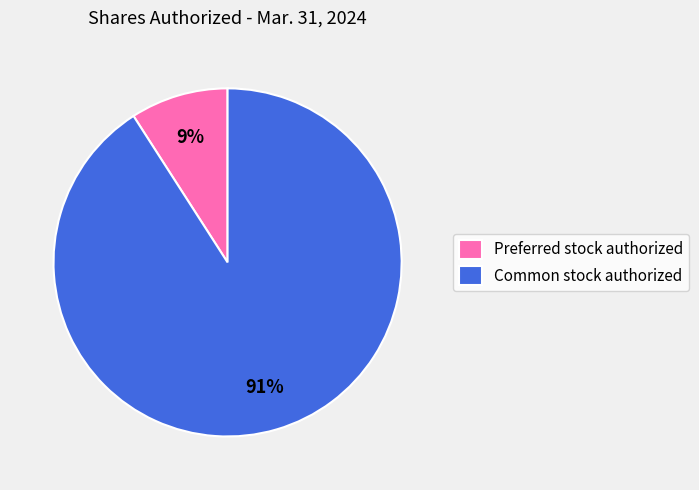

To the nearest percent, what percentage of the pie is Preferred stock authorized?

9%